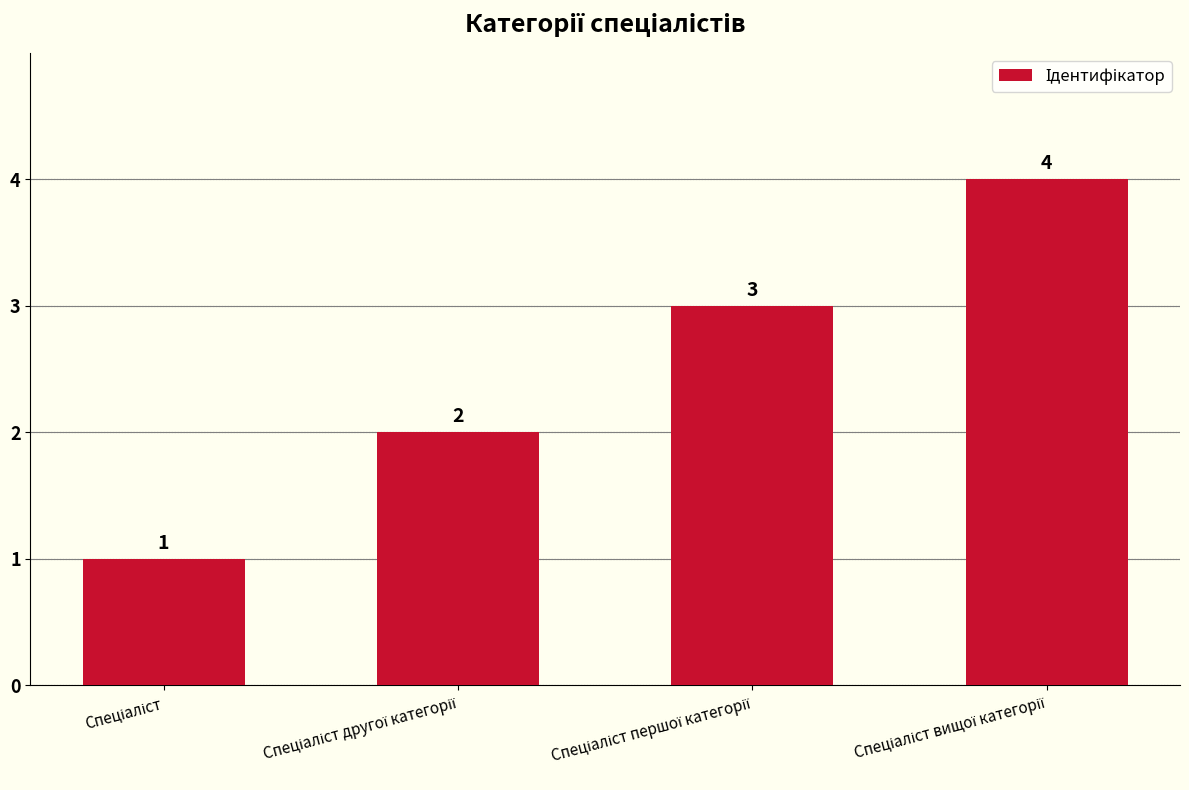

How many values are between 2 and 4?

3